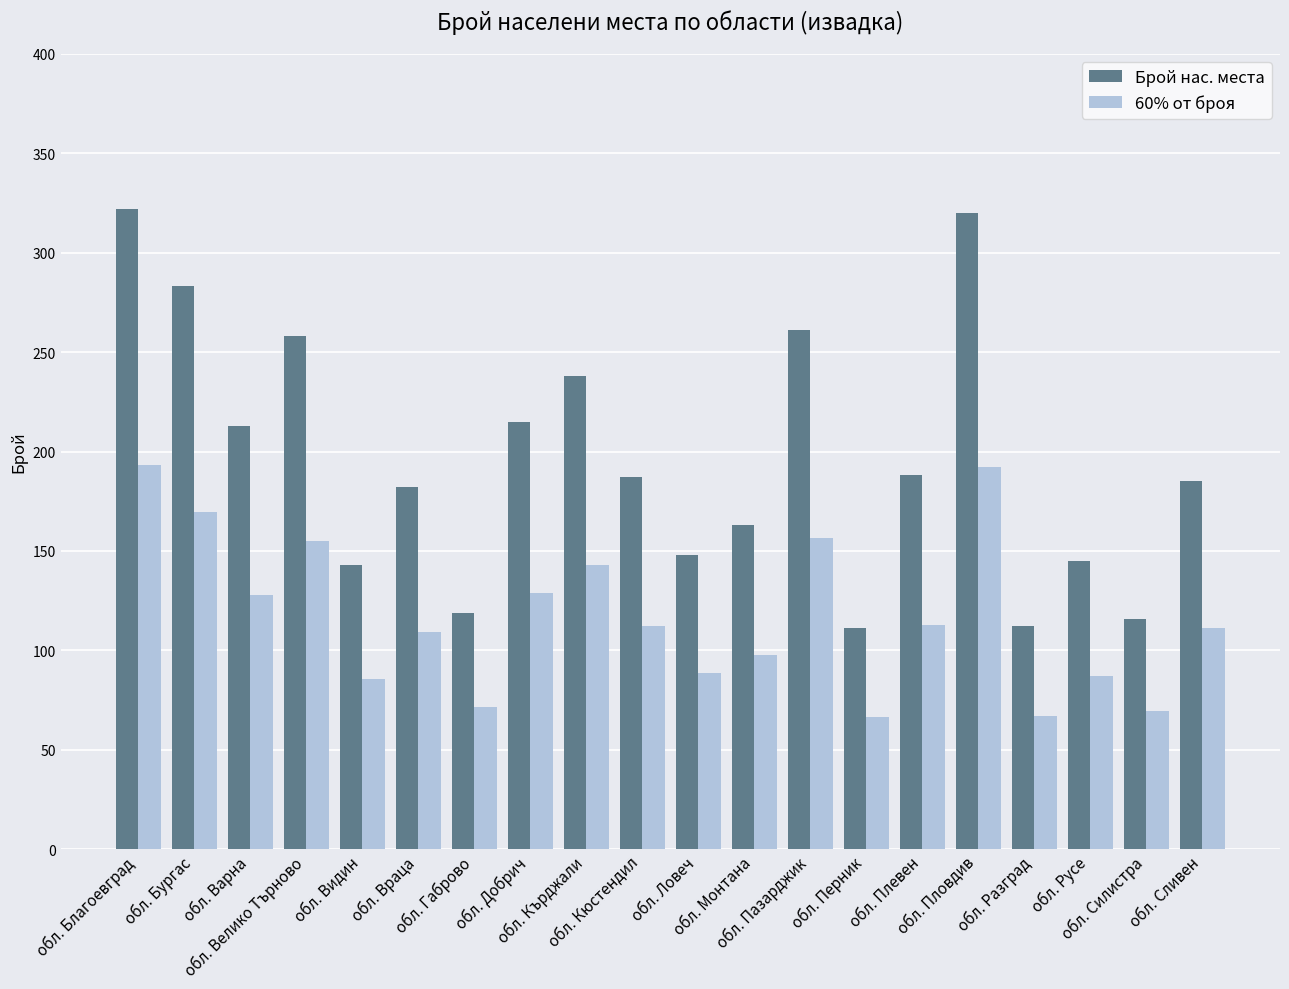

What is the minimum value for 60% от броя?

66.6